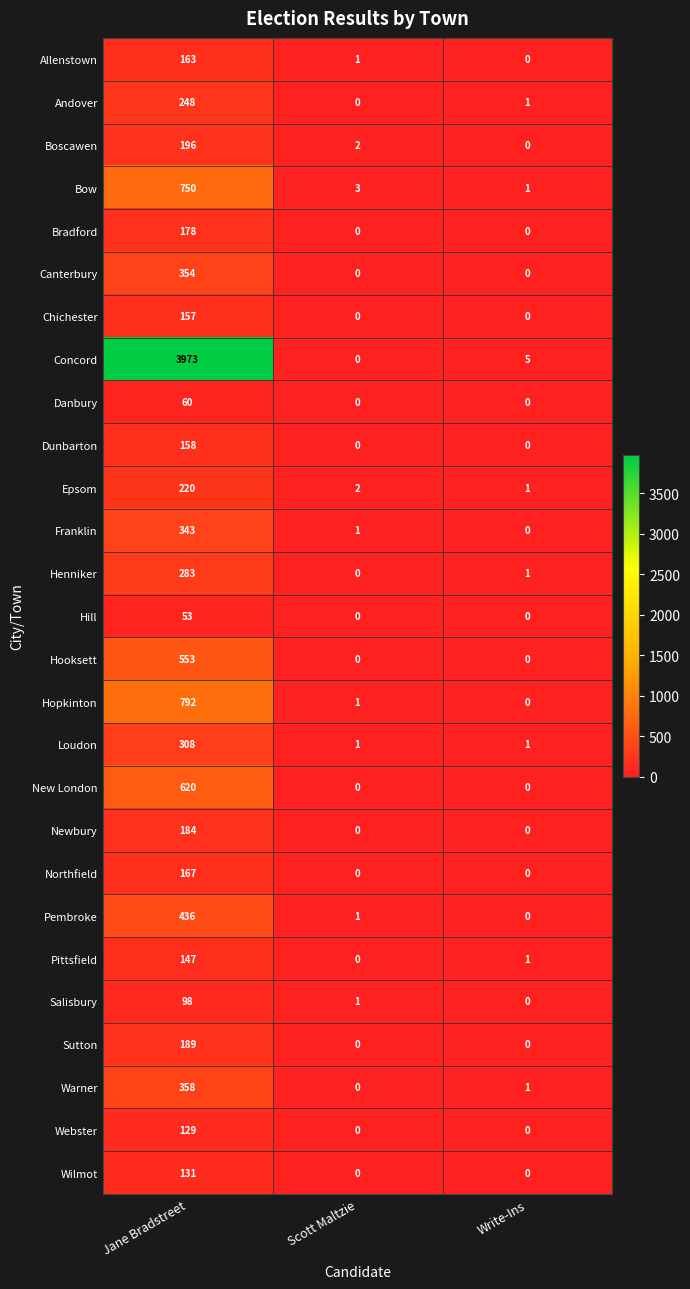

What is the average value of the Bradford series?

59